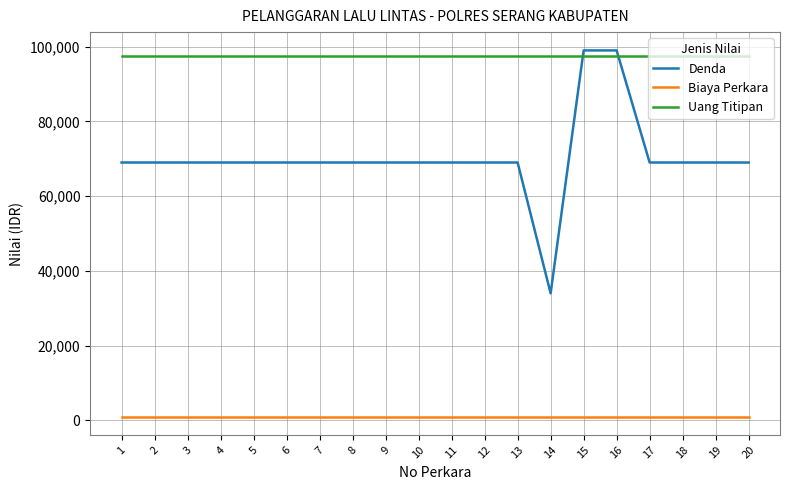

Which series changed the most between 14 and 16?

Denda